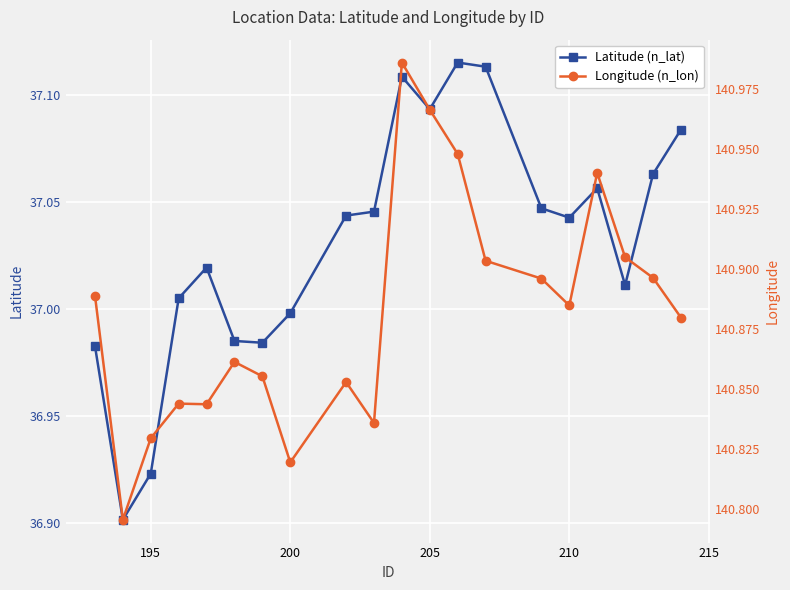

At how many categories does at least one series exceed 52?

20